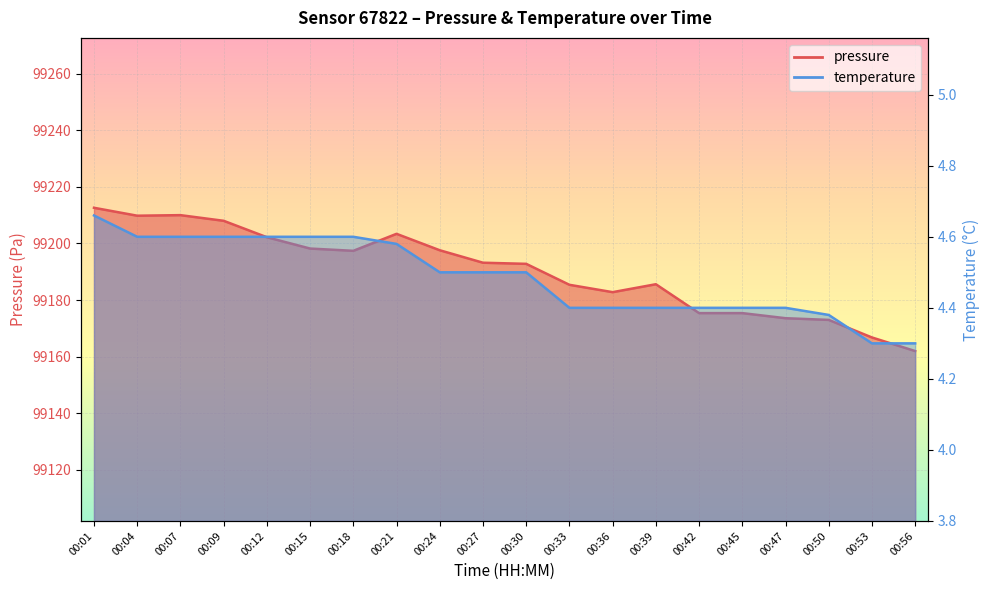

Which series has the largest total across all categories?

pressure